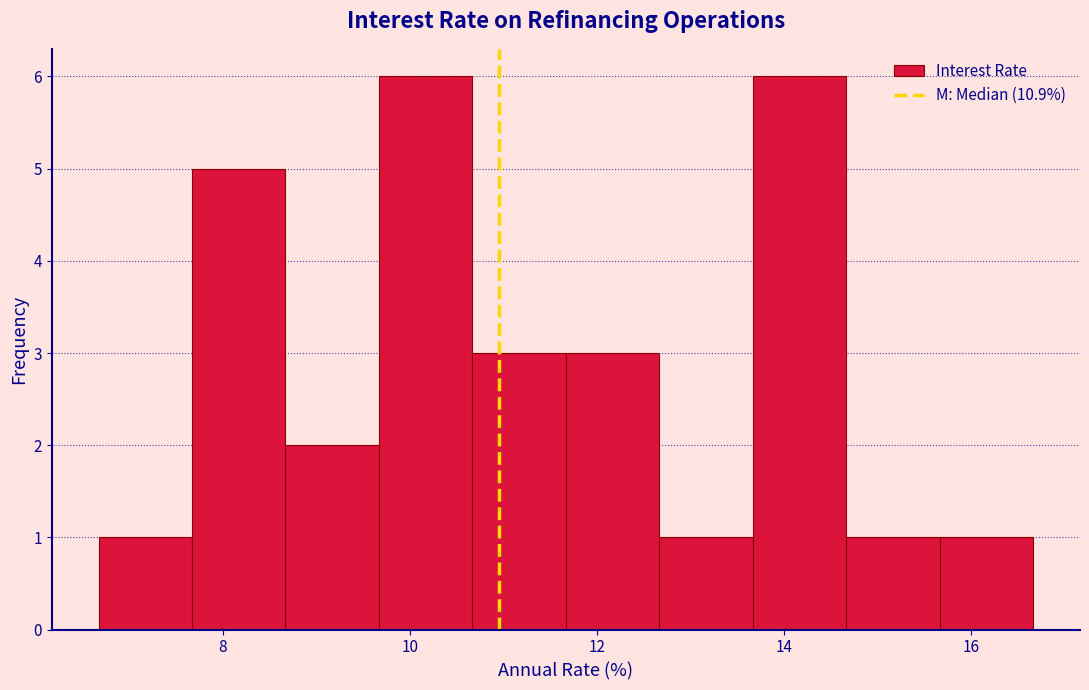

Reading left to right, transcribe this chart: for each bar, give the range it covers on the x-axis and its height. Neither the bar edges nor the heights are printed on the chart, so give them approximately, as read against the axes.

6.6 to 7.6: 1
7.6 to 8.6: 5
8.6 to 9.6: 2
9.6 to 10.6: 6
10.6 to 11.6: 3
11.6 to 12.6: 3
12.6 to 13.6: 1
13.6 to 14.6: 6
14.6 to 15.6: 1
15.6 to 16.6: 1